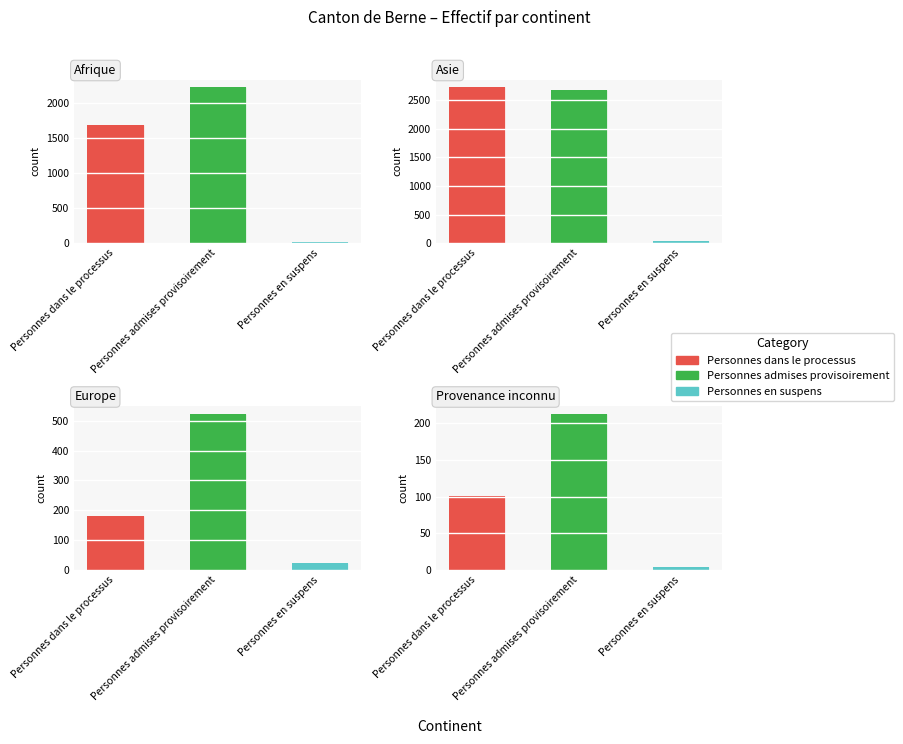

List the series in order of their overall mean, lowest first.

Personnes en suspens, Personnes dans le processus, Personnes admises provisoirement